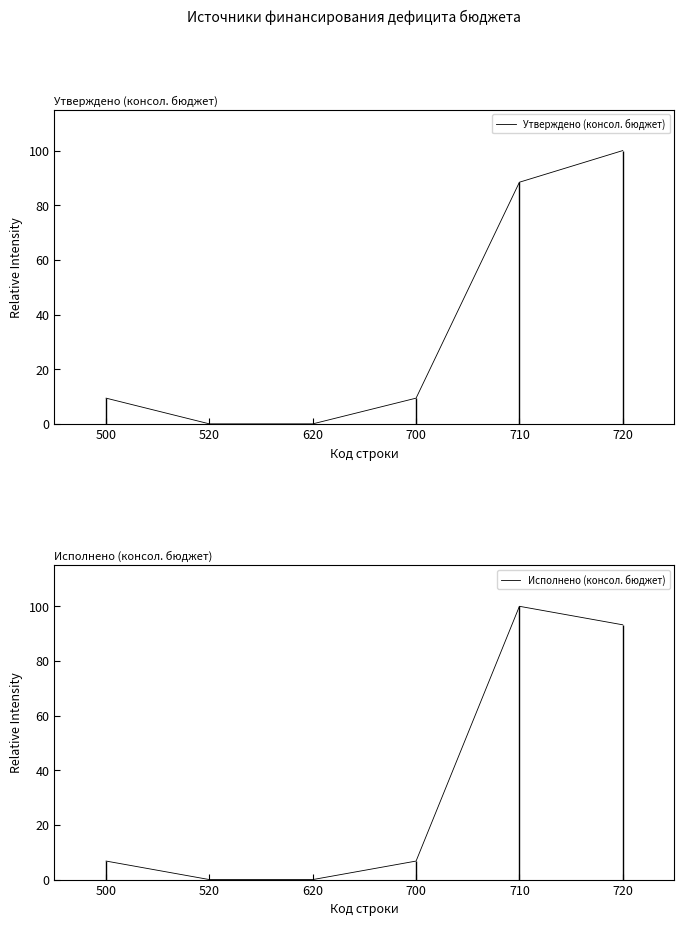

True or false: Исполнено (консол. бюджет) has a value of 6.8 at 500.

True